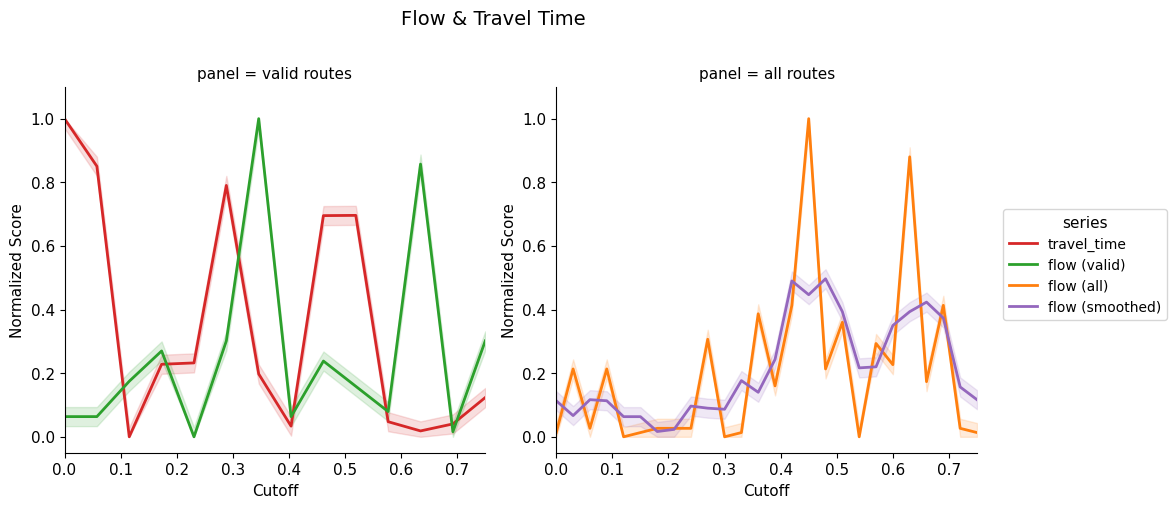

What is the average value?

0.2